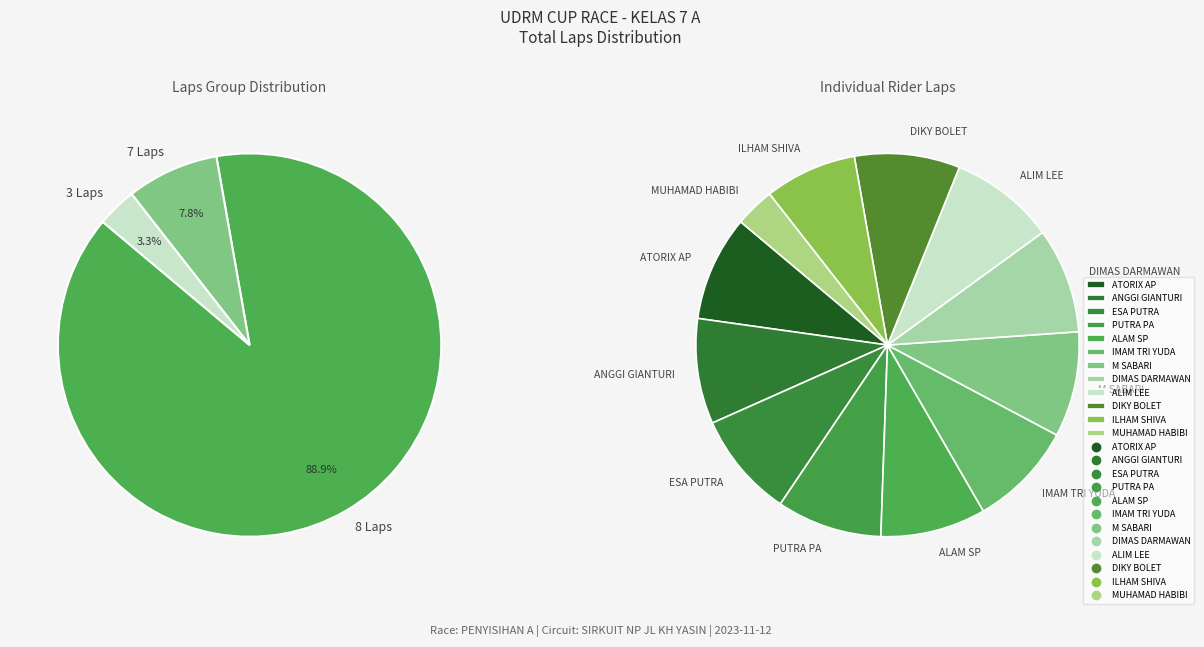

What is the ratio of the value at DIMAS DARMAWAN to the value at ANGGI GIANTURI?

1.0